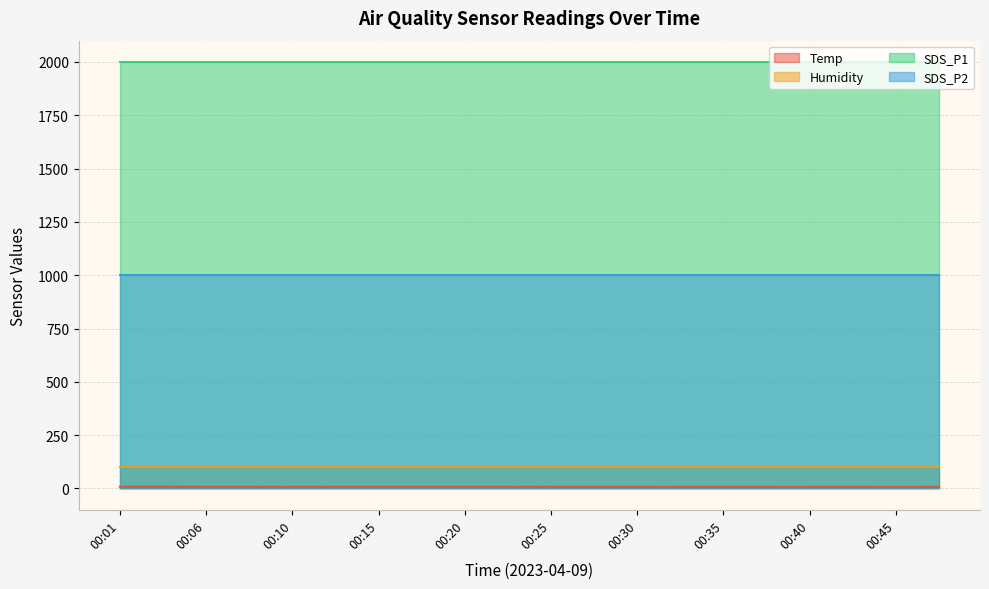

Which has a higher value, 00:18 or 00:35?

00:18